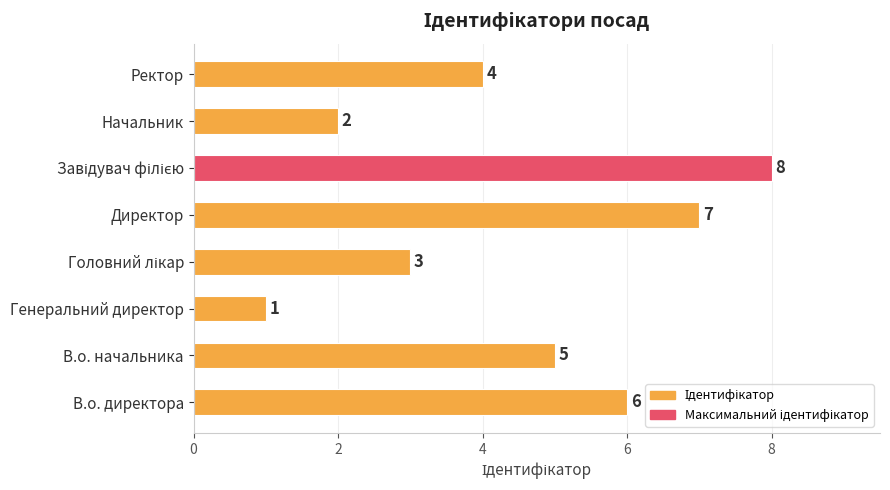

How many distinct data groups are displayed?

1